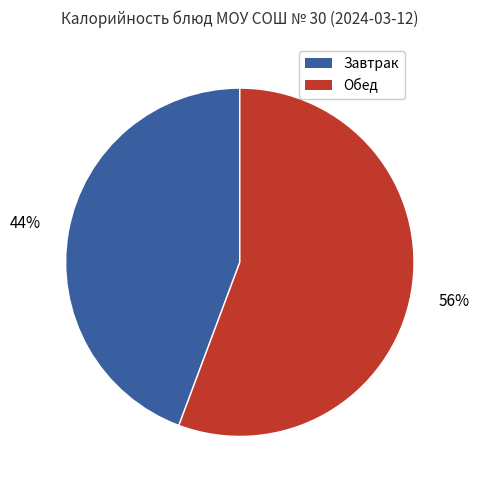

Count the number of slices in the pie.

2